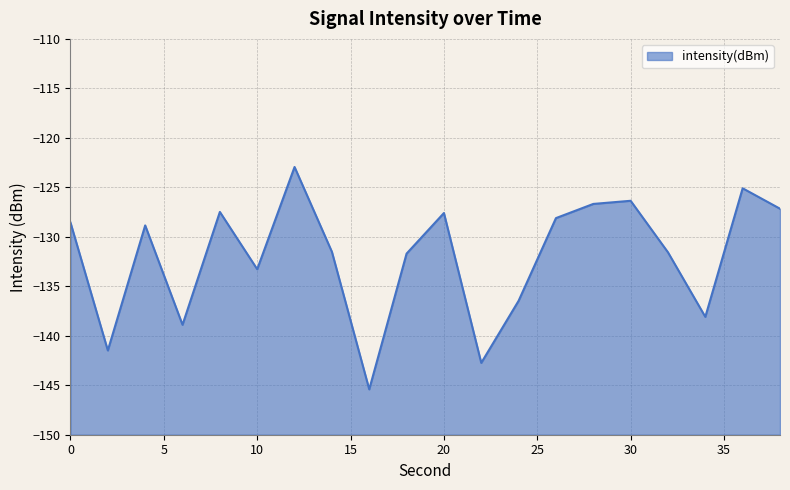

Does the chart have visible grid lines?

Yes